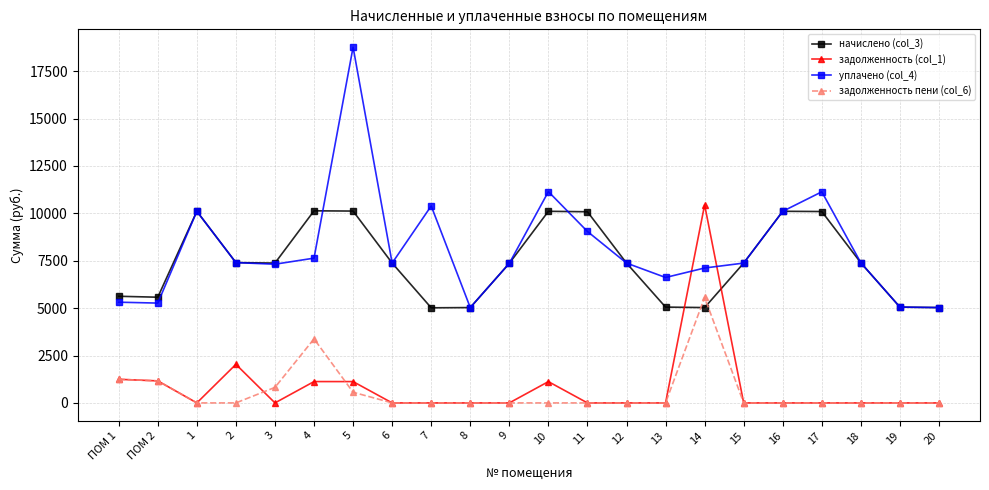

Where is the first local maximum for уплачено (col_4)?

1